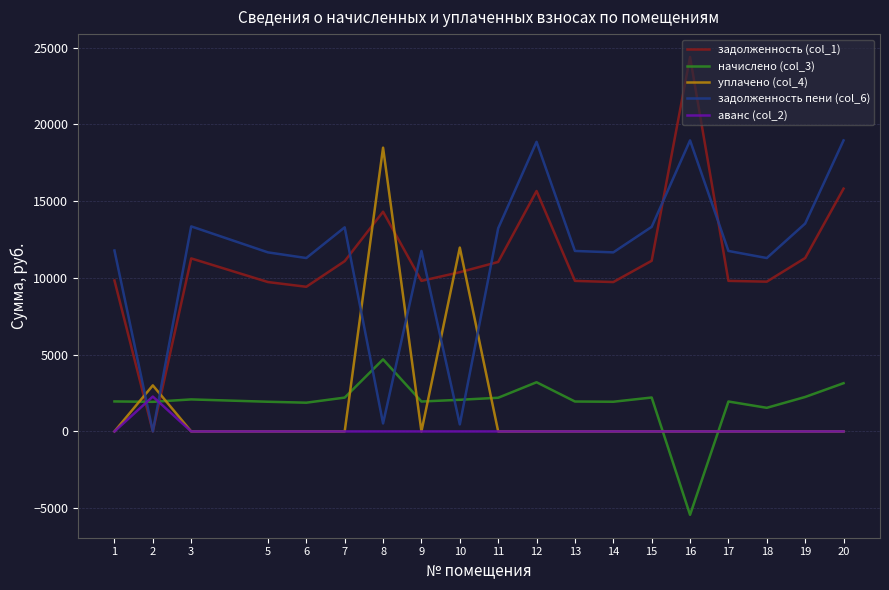

Rank the series by their maximum value, from lowest to highest.

аванс (col_2), начислено (col_3), уплачено (col_4), задолженность пени (col_6), задолженность (col_1)